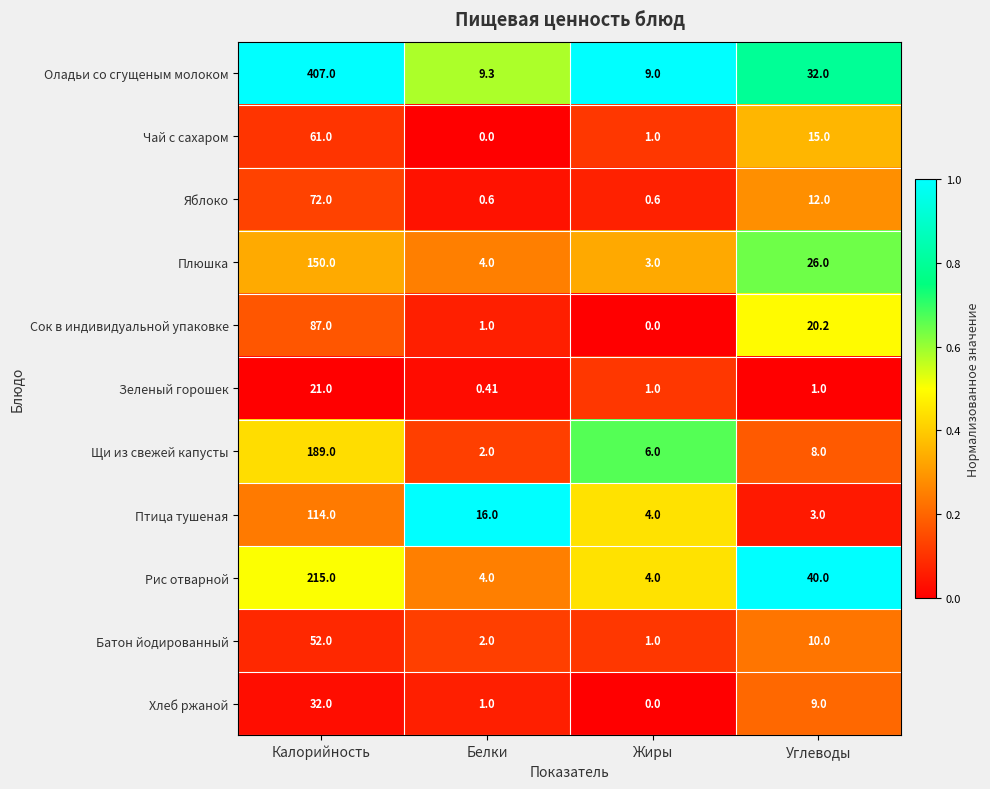

At which label does Батон йодированный reach its minimum?

Жиры